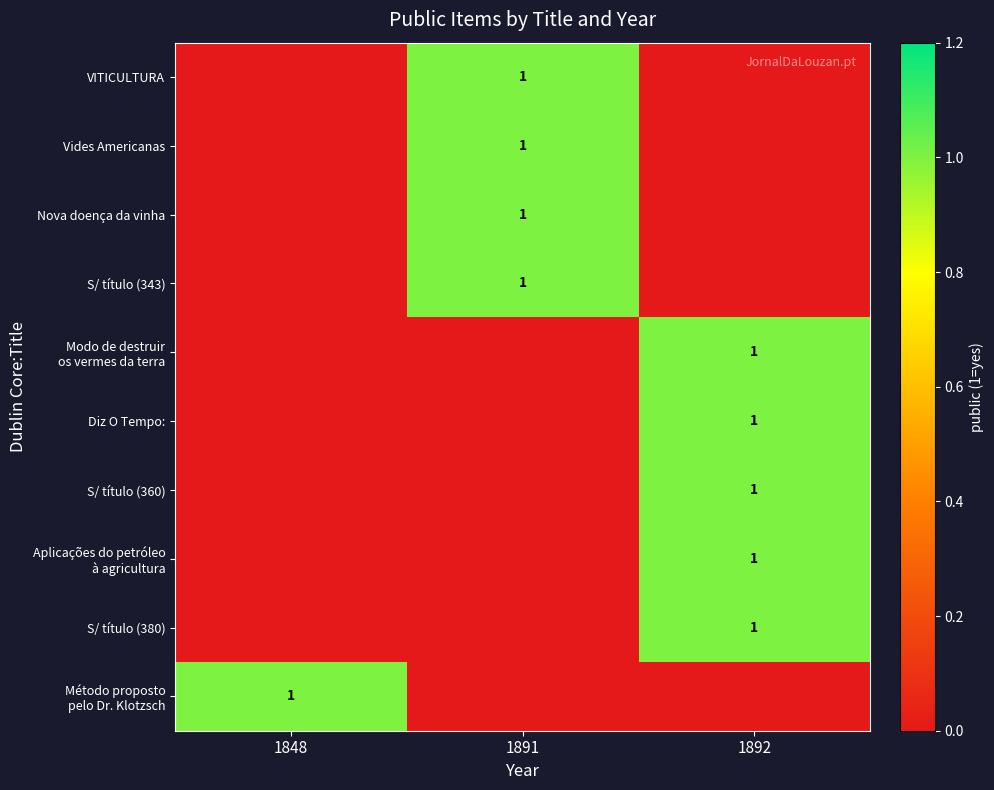

Which category has the highest value in the row_1 series?

1891